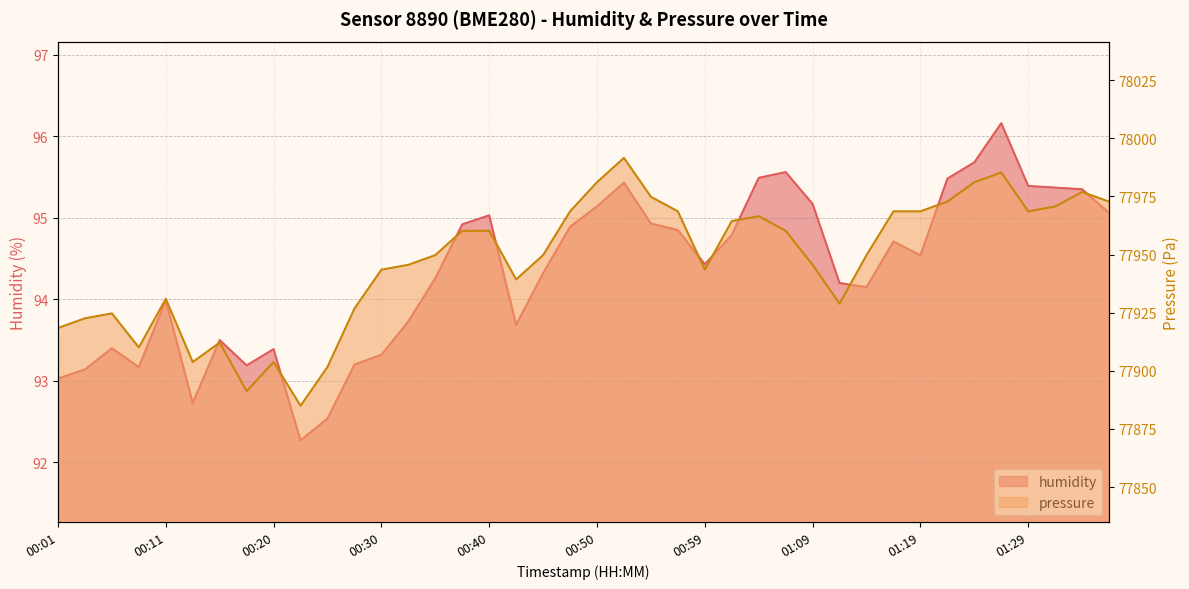

Is it true that pressure_norm equals 77964.4 at 01:02?

True